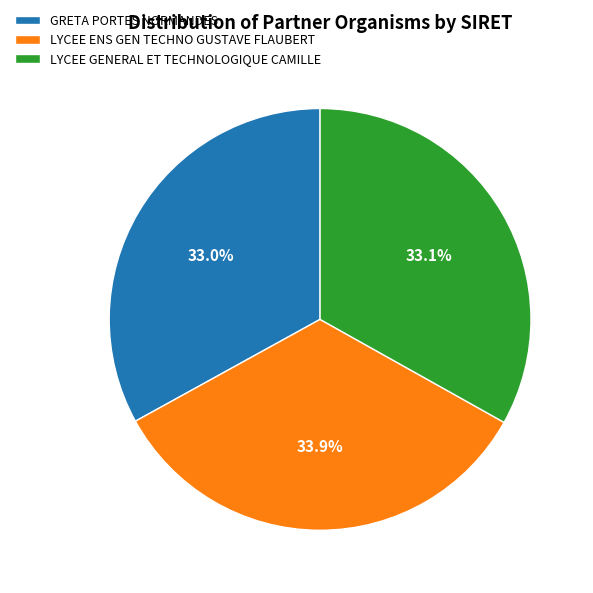

What percentage is the GRETA PORTES NORMANDES slice, to the nearest percent?

33%